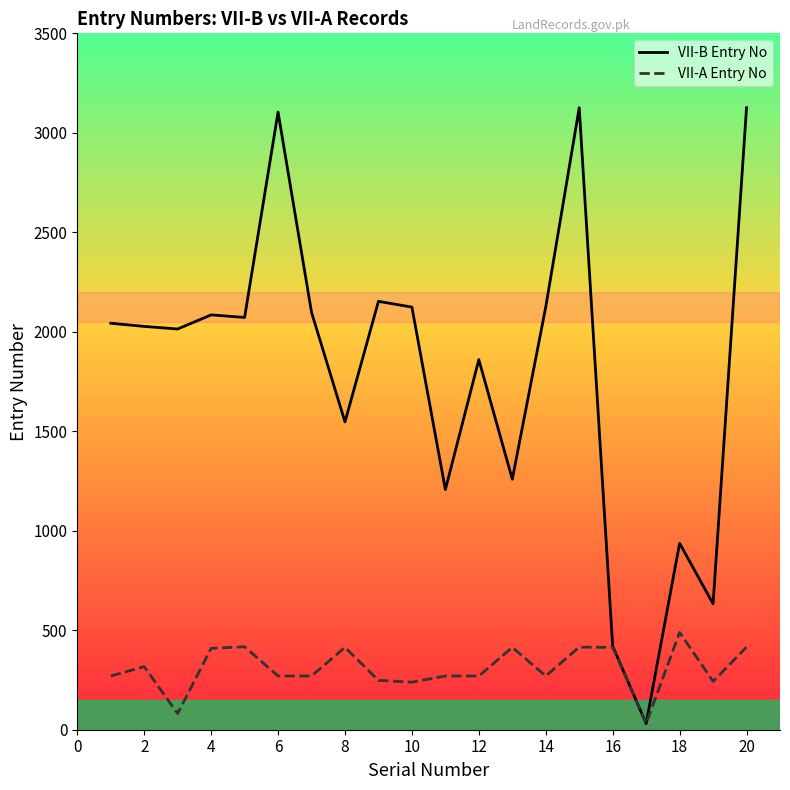

What is the difference between the second highest and minimum values in the VII-B Entry No series?

3095